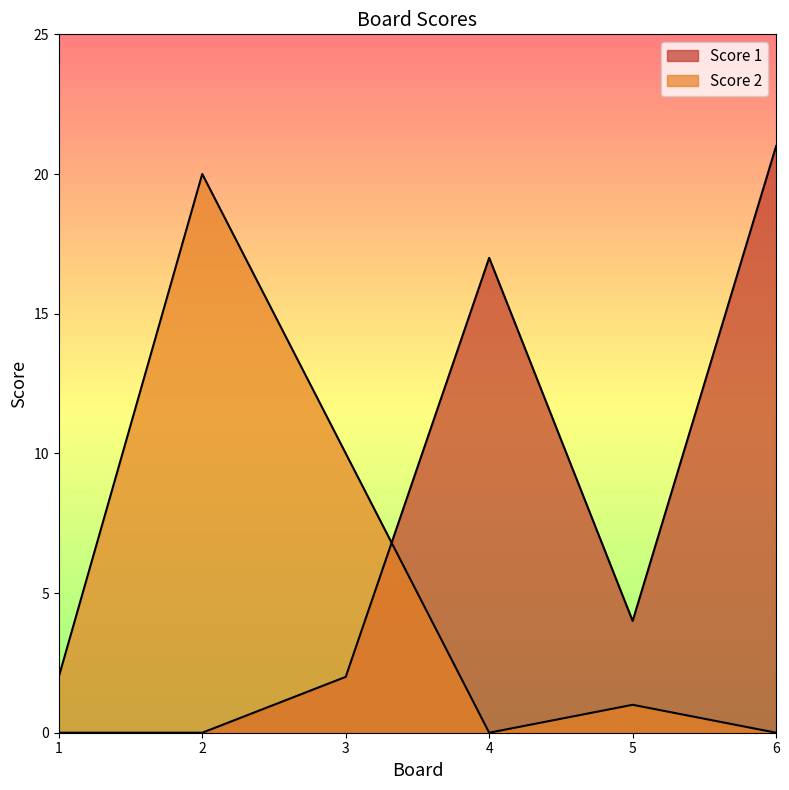

At which category does Score 1 reach its first local peak?

4